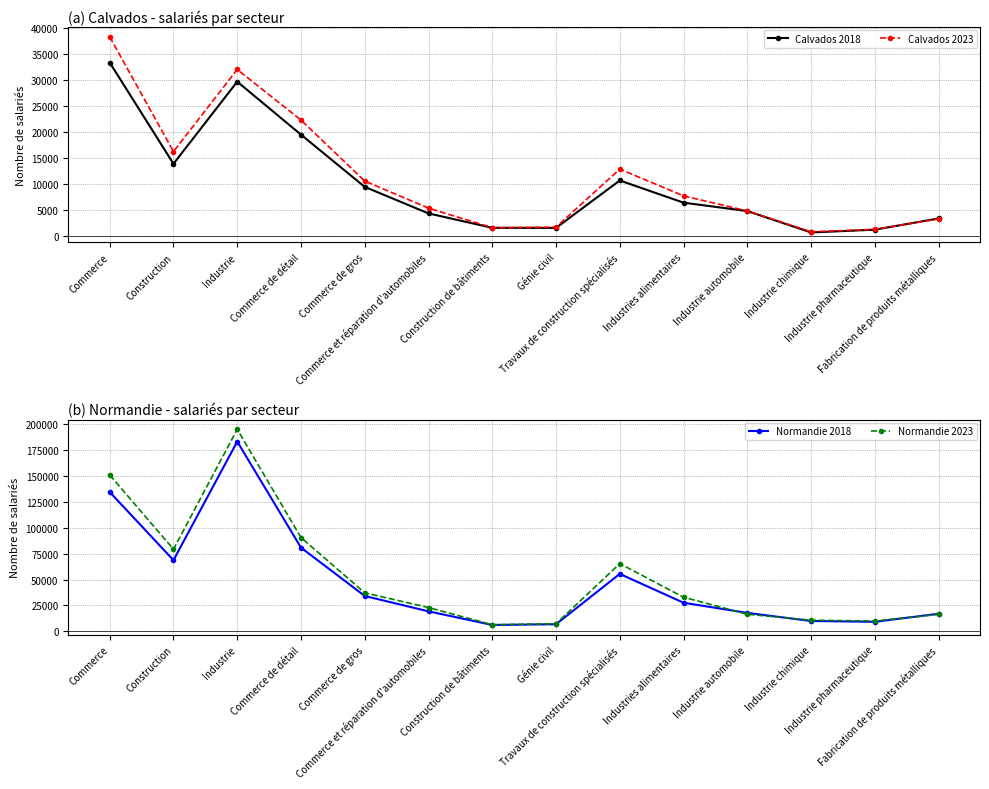

How many data points in Normandie 2018 are above 27657?

6